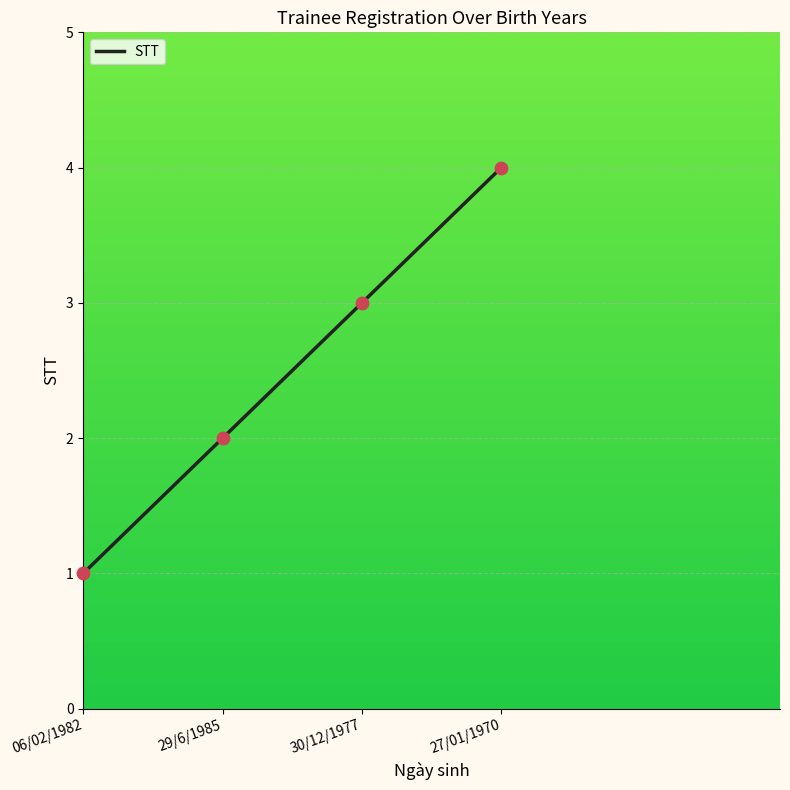

What is the ratio of the value at 29/6/1985 to the value at 27/01/1970?

0.5